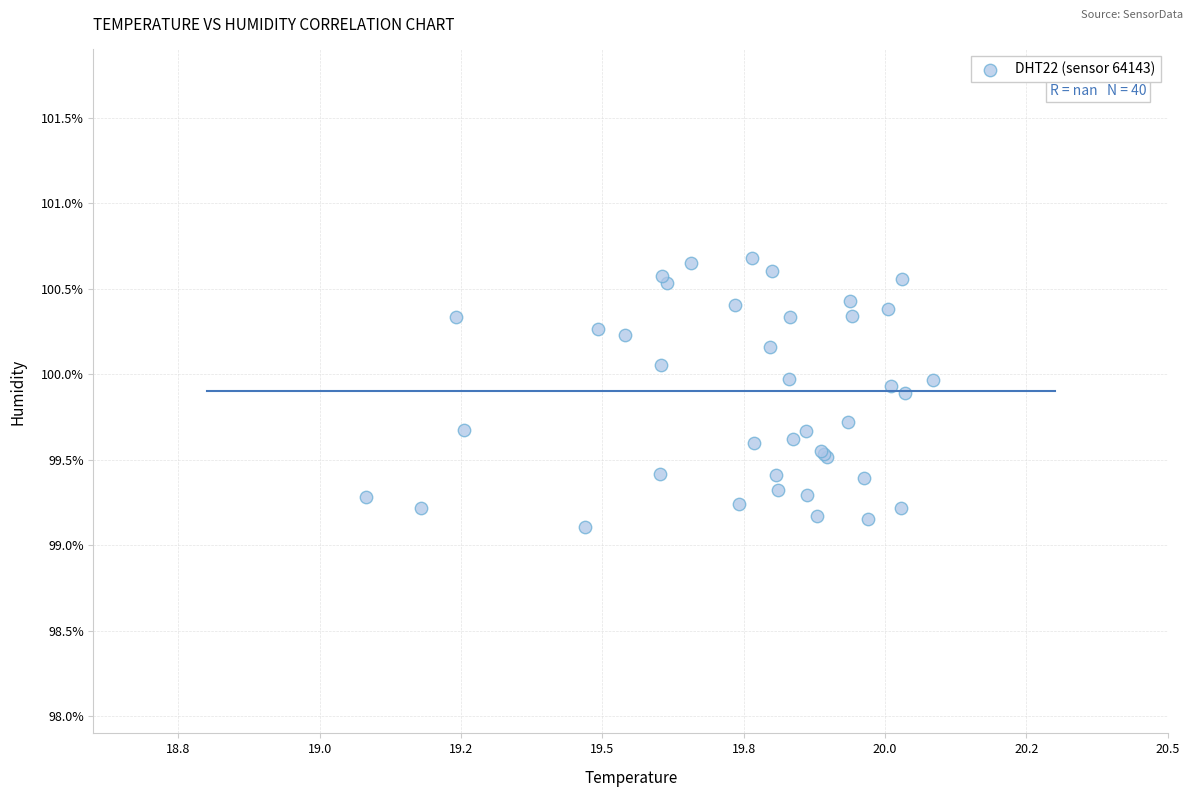

What Y value in the scatter plot is closest to 99?

99.1